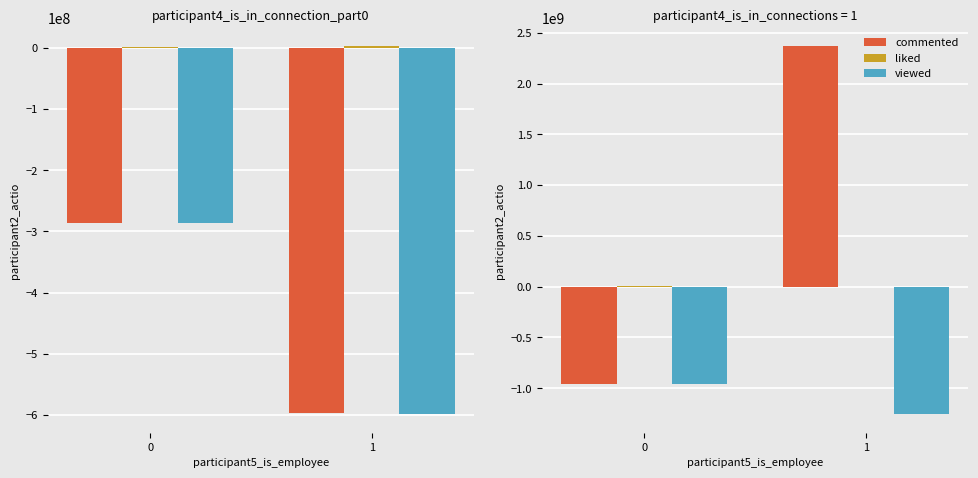

What is the maximum value for liked?

6582044